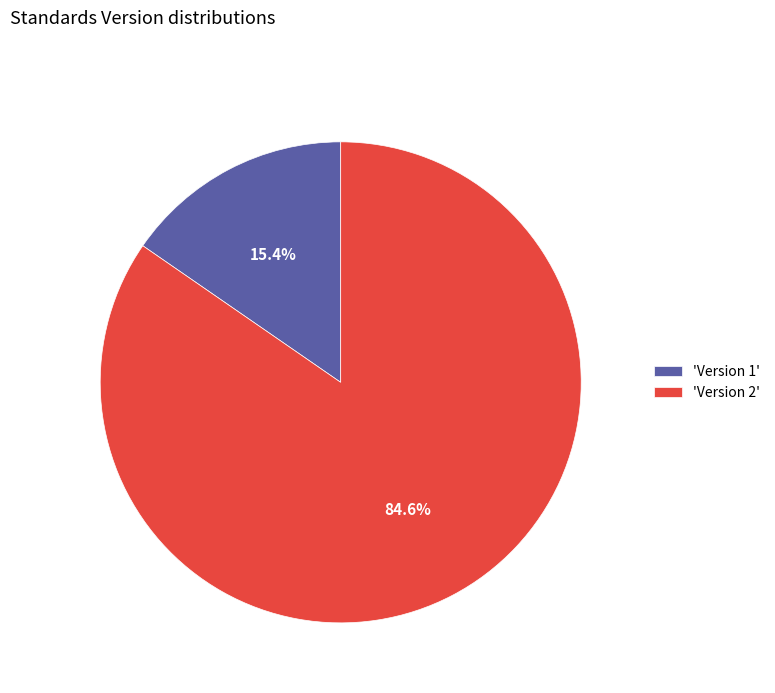

Is there a majority slice in this chart?

Yes